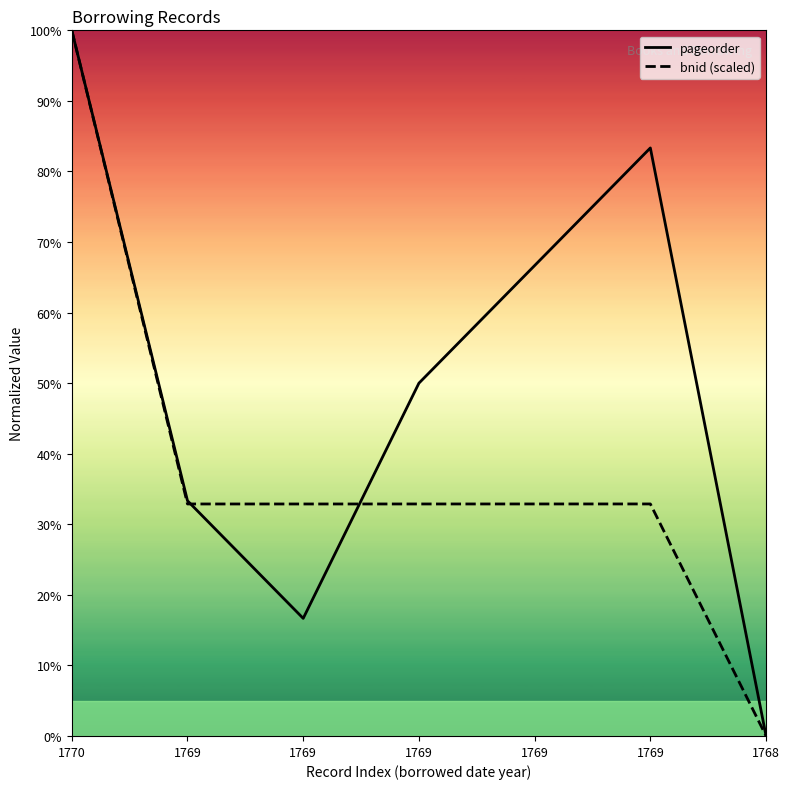

What is the difference between the maximum and second lowest values in the pageorder series?

83.3